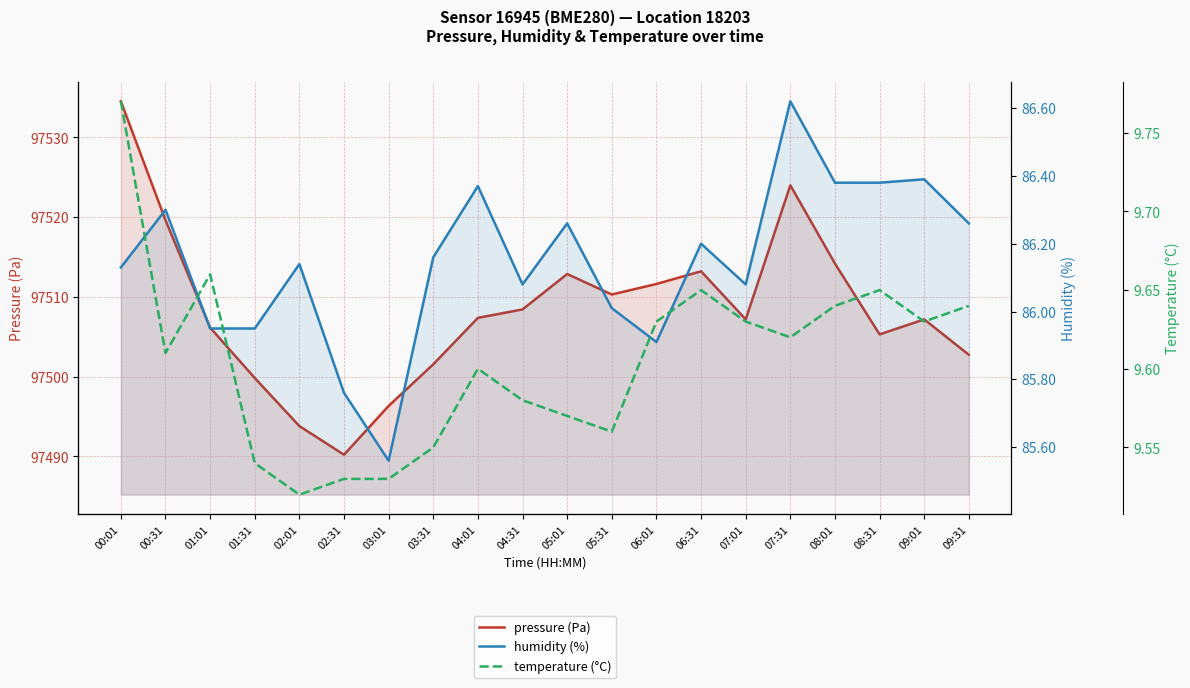

What is the smallest value displayed?

9.5